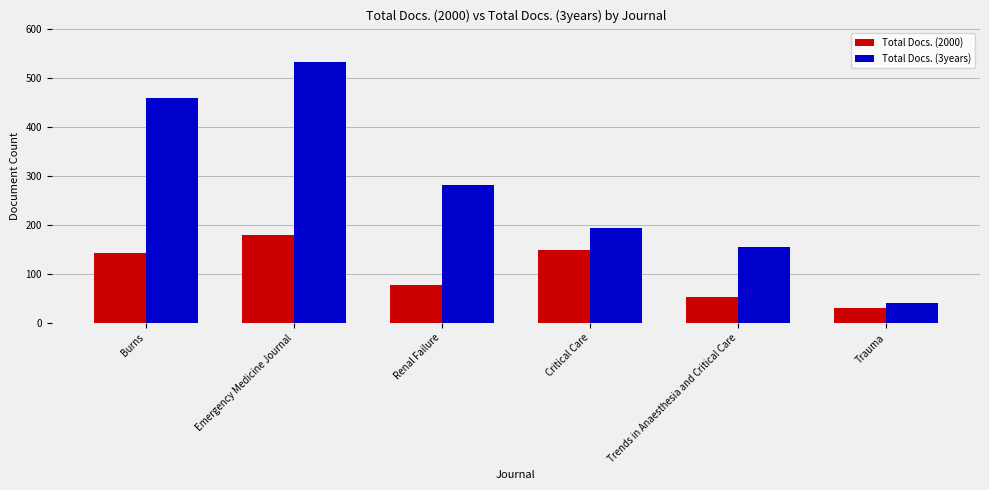

What is the lowest value of the Total Docs. (2000) series?

30